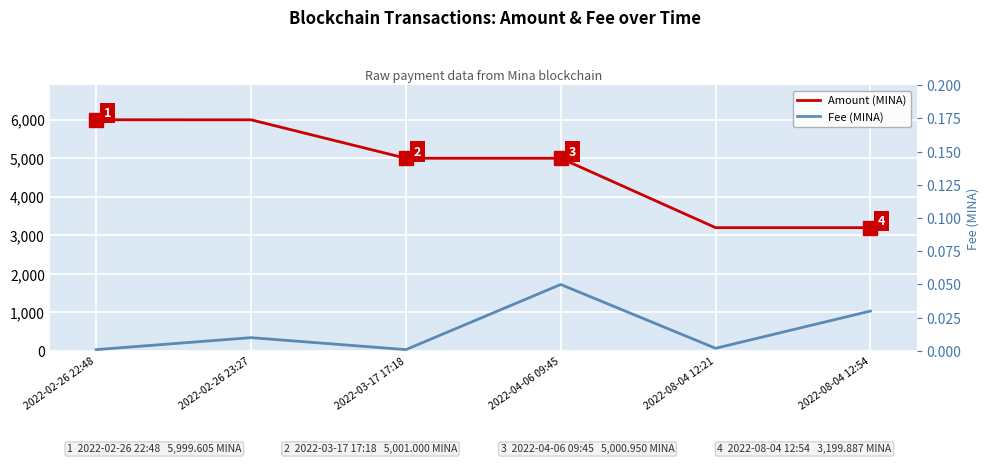

Rank the series by their maximum value, from highest to lowest.

Amount (MINA), Fee (MINA)